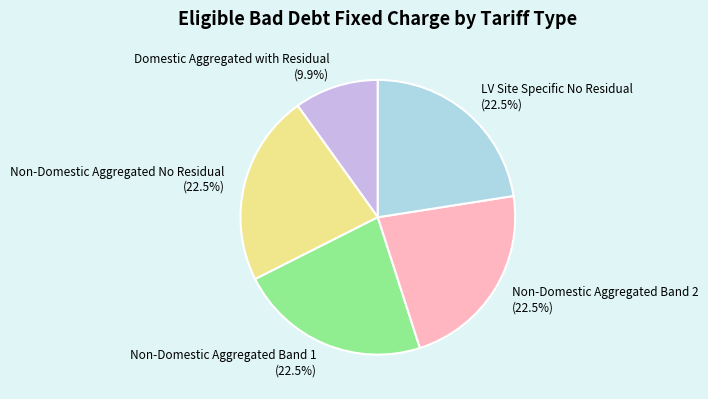

Is there a majority slice in this chart?

No